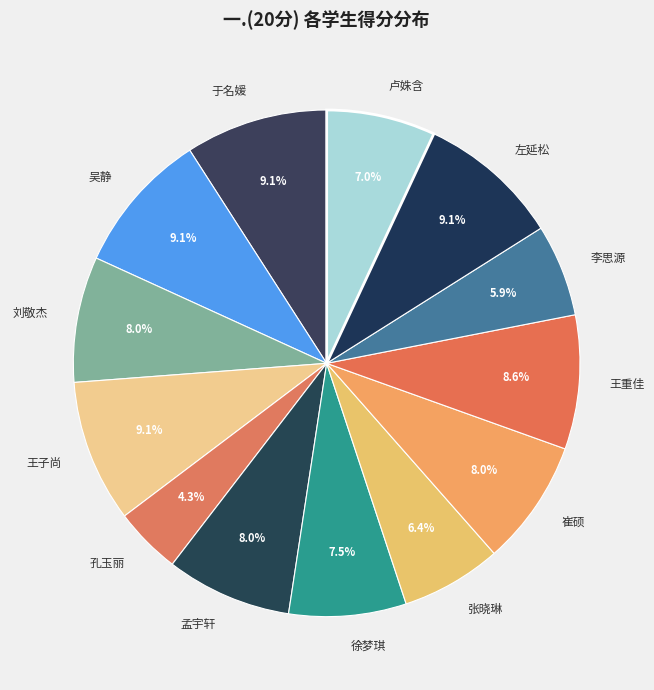

The 李思源 slice represents 1% of the pie. True or false?

False